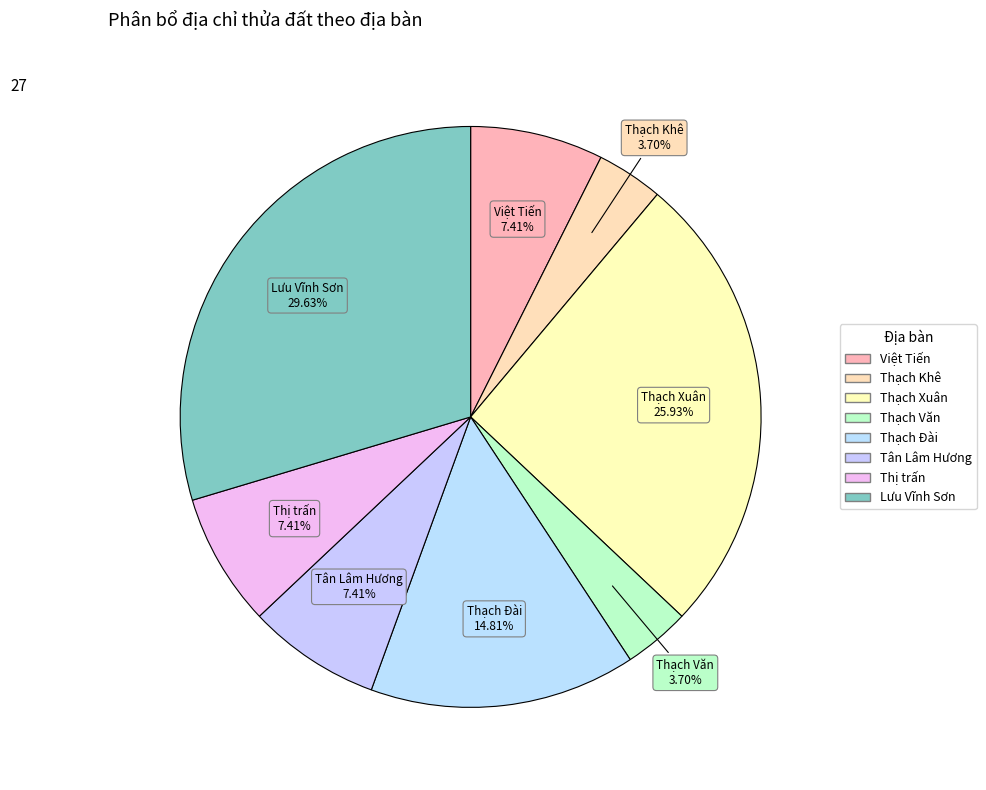

To the nearest percent, what is the difference between the largest and smallest slice percentages?

26%